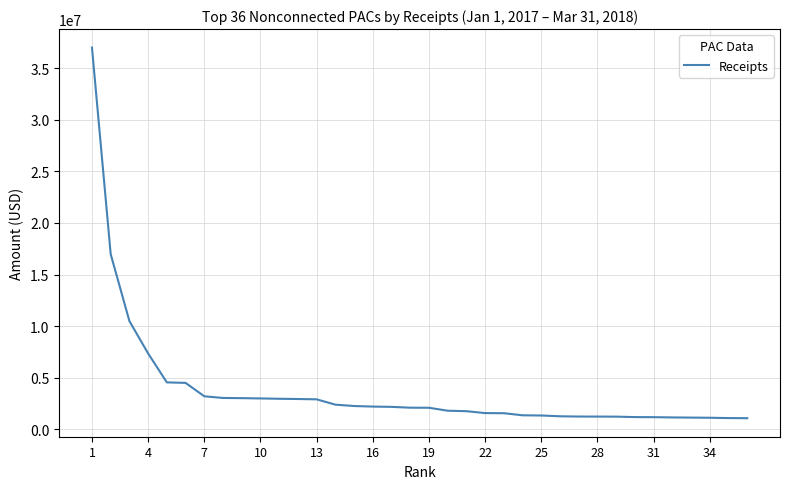

What is the average value?

3828136.7